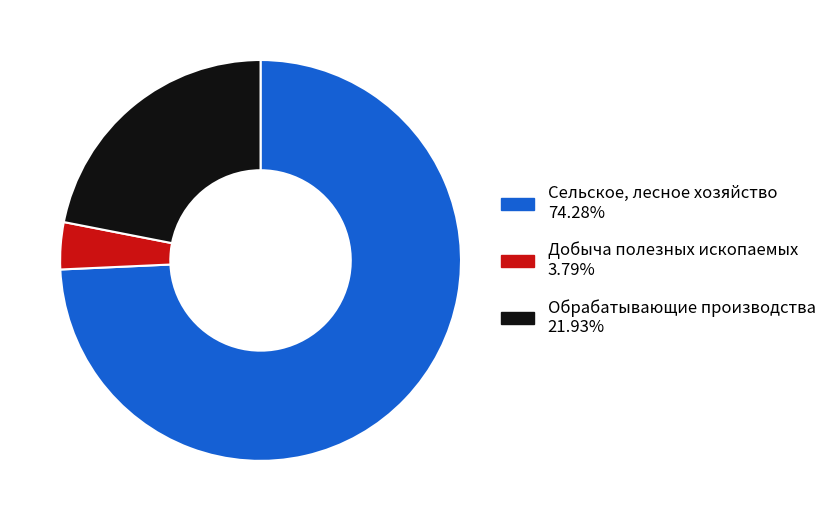

Is the sum of Сельское, лесное хозяйство and Обрабатывающие производства greater than half?

Yes